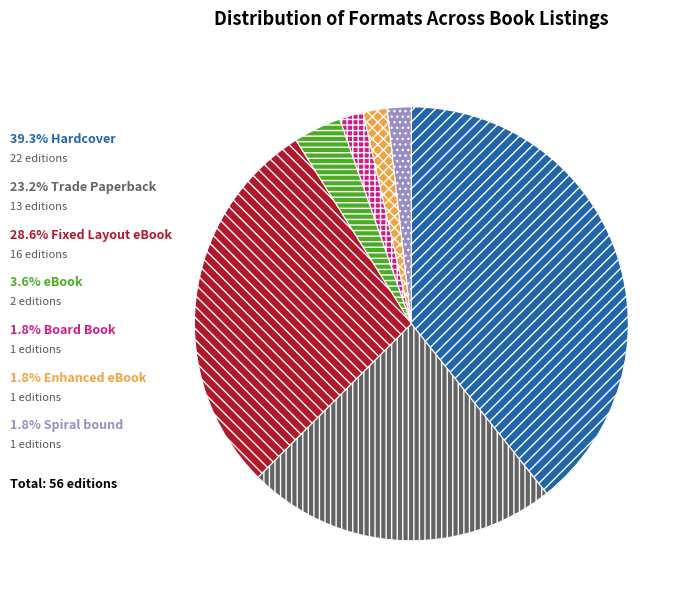

How many slices are in this pie chart?

7